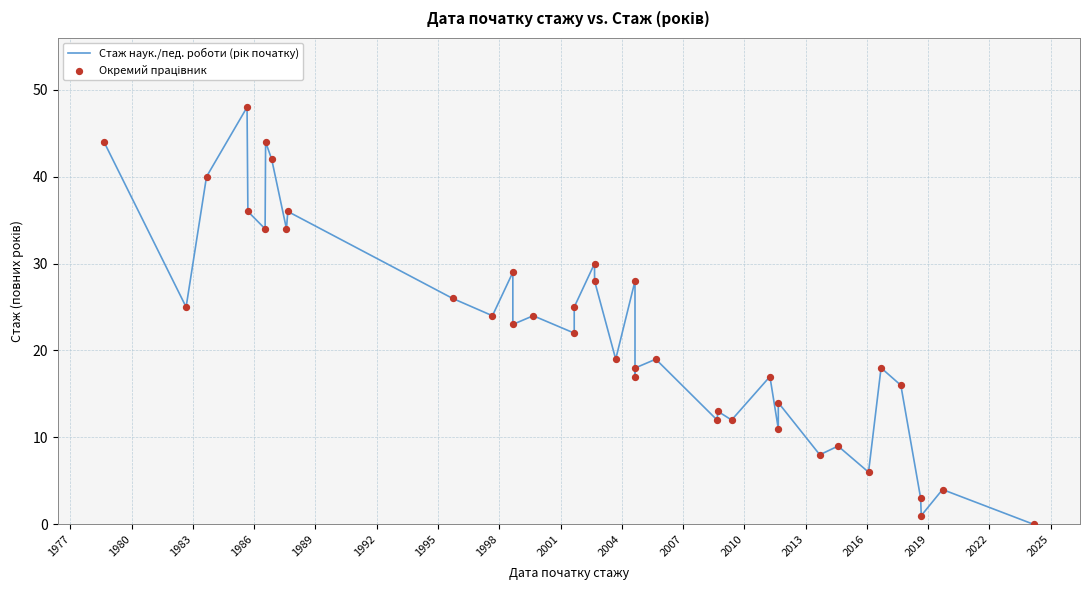

Is the value of Окремий працівник at 1977 greater than the value of Стаж наук./пед. роботи (рік початку) at 37?

Yes